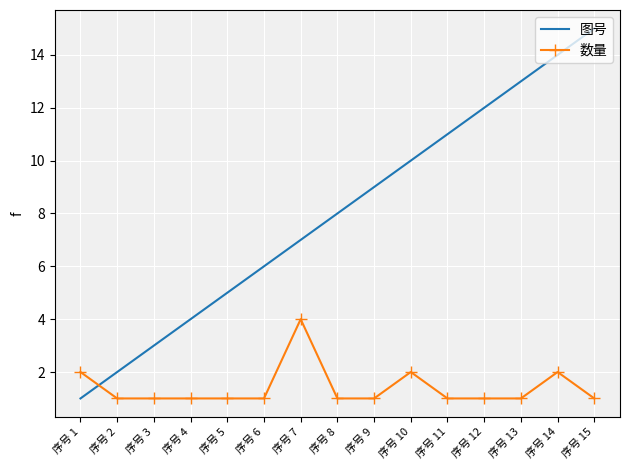

Which series has the largest total across all categories?

图号